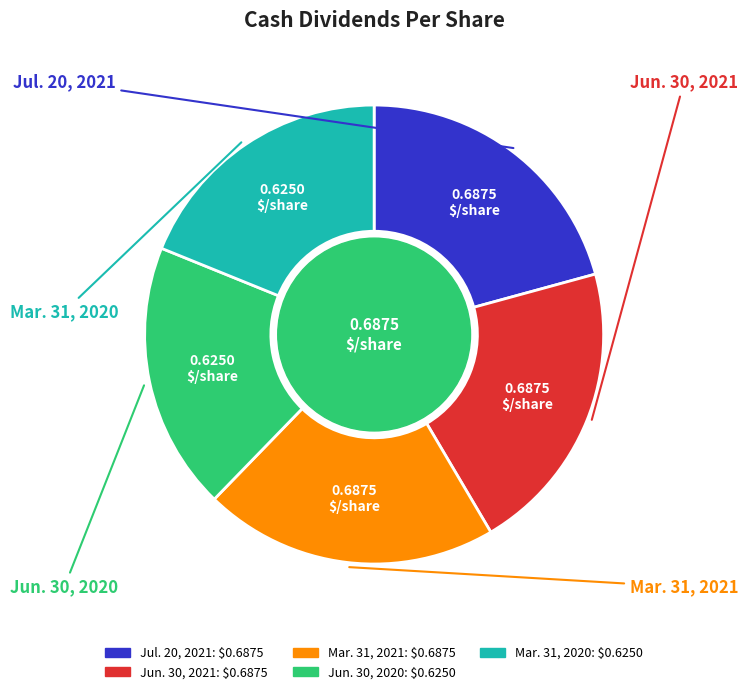

Is the sum of Jun. 30, 2021 and Mar. 31, 2021 greater than half?

No